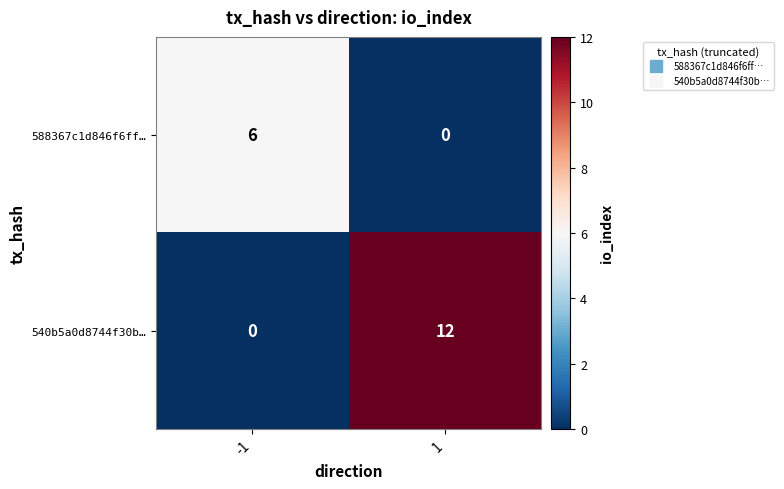

The 588367c1d846f6ff… series shows -3 at 1. True or false?

False